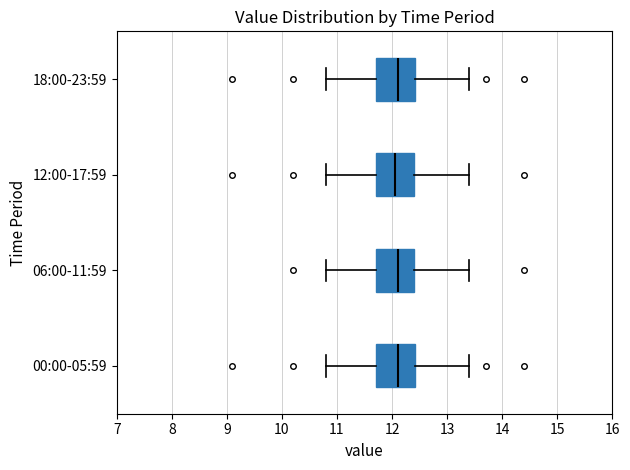

Reading bottom to top, transcribe this box plot: for each box, give where its median line is, the range the box spans, and where its two whiskers end, as read against the x-axis. The values are not printed on the chart, so give them approximately, as read against the axis.

00:00-05:59: median 12.1, box 11.7 to 12.4, whiskers 10.8 to 13.4
06:00-11:59: median 12.1, box 11.7 to 12.4, whiskers 10.8 to 13.4
12:00-17:59: median 12.1, box 11.7 to 12.4, whiskers 10.8 to 13.4
18:00-23:59: median 12.1, box 11.7 to 12.4, whiskers 10.8 to 13.4